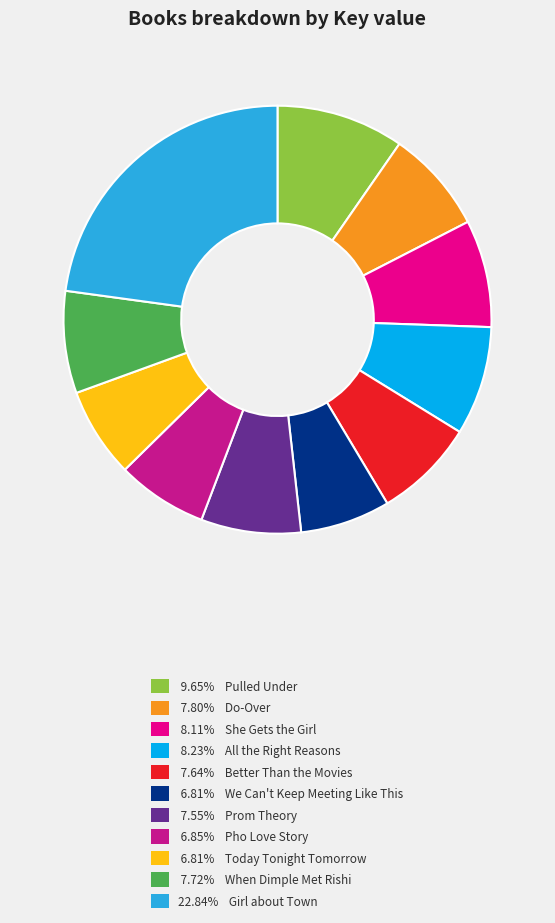

Is there a majority slice in this chart?

No